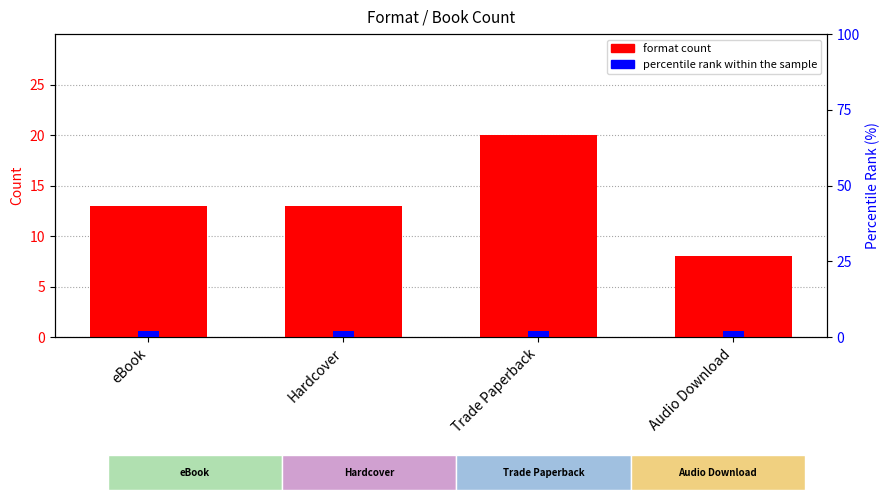

What is the difference between the highest and lowest values at eBook?

11